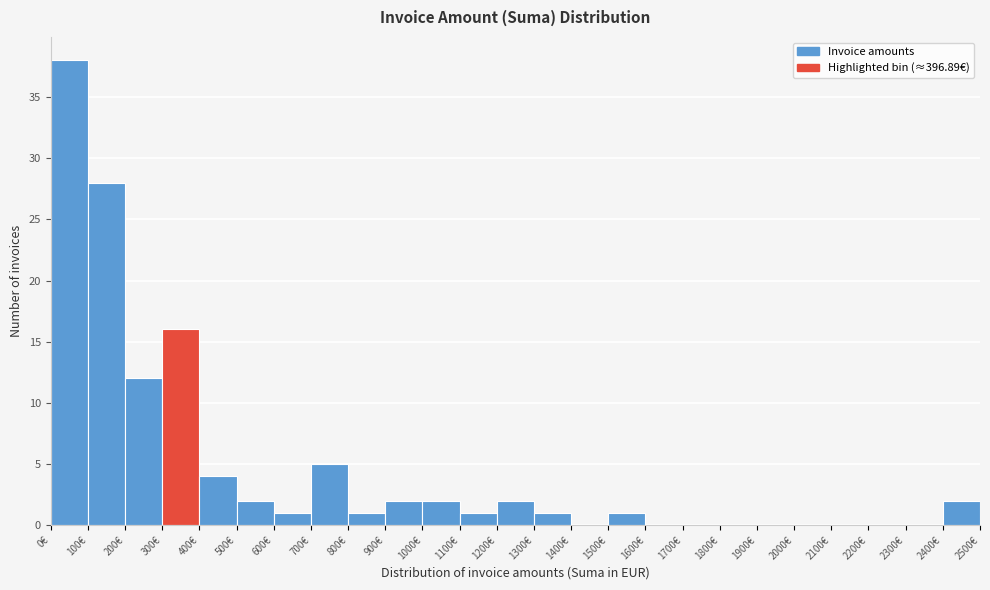

Reading left to right, transcribe this chart: for each bar, give the range it covers on the x-axis and its height. The values are not printed on the chart, so give them approximately, as read against the axis.

0 to 100: 38
100 to 200: 28
200 to 300: 12
300 to 400: 16
400 to 500: 4
500 to 600: 2
600 to 700: 1
700 to 800: 5
800 to 900: 1
900 to 1000: 2
1000 to 1100: 2
1100 to 1200: 1
1200 to 1300: 2
1300 to 1400: 1
1400 to 1500: 0
1500 to 1600: 1
1600 to 1700: 0
1700 to 1800: 0
1800 to 1900: 0
1900 to 2000: 0
2000 to 2100: 0
2100 to 2200: 0
2200 to 2300: 0
2300 to 2400: 0
2400 to 2500: 2